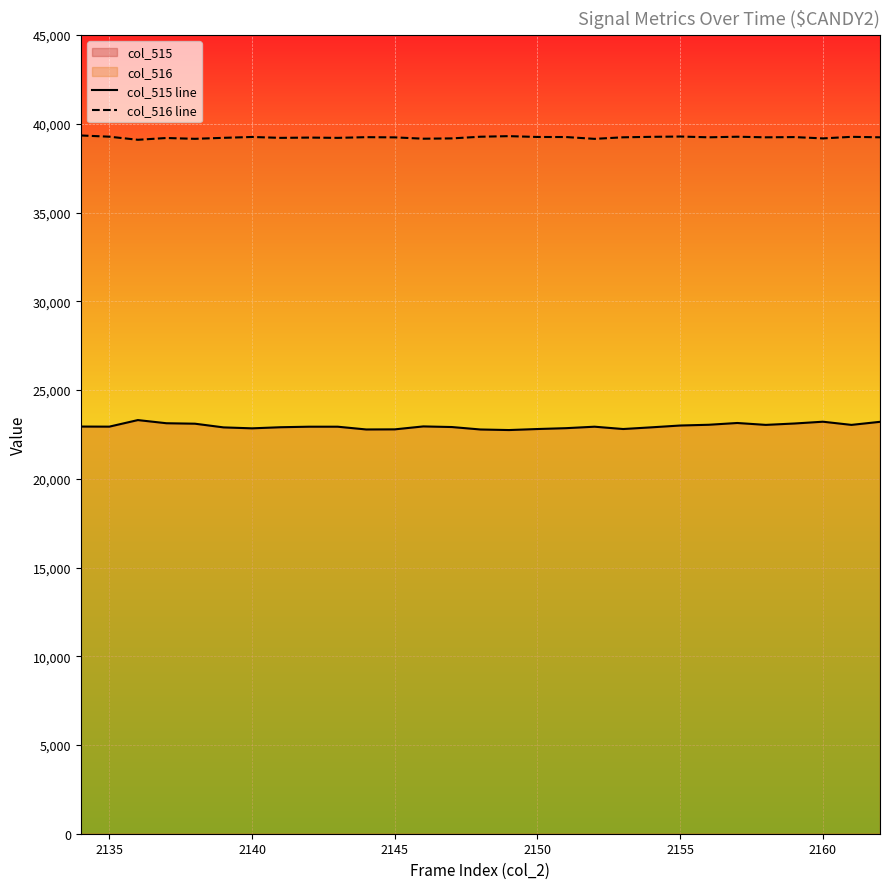

List the series in order of their peak value, lowest first.

col_515 line, col_516 line